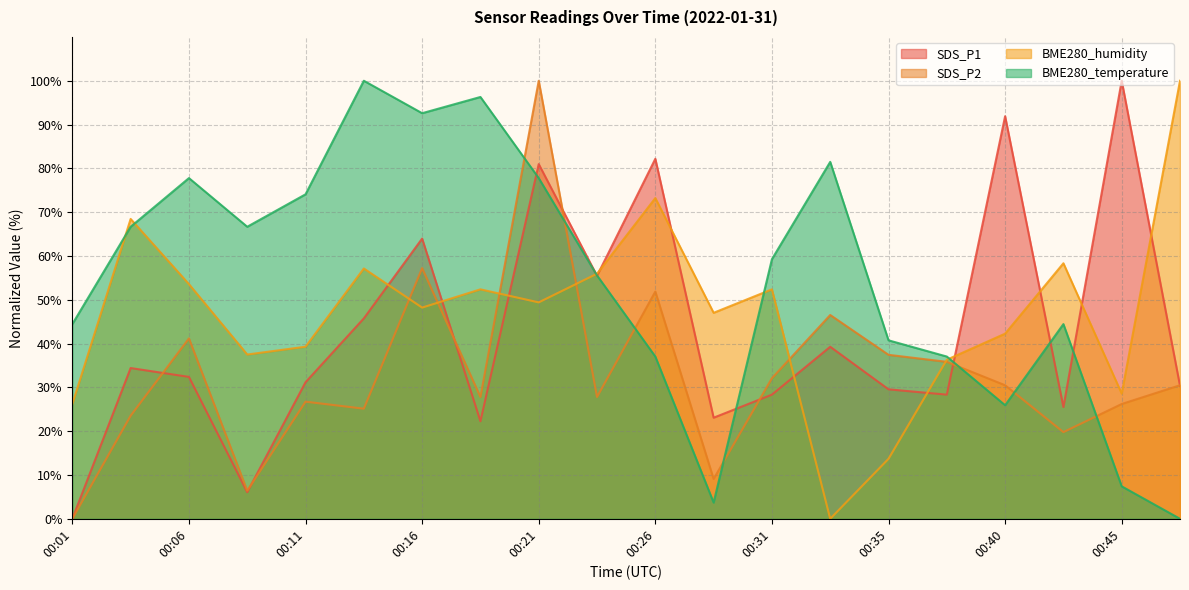

What is the difference between the BME280_temperature values at 00:38 and 00:09?

29.6